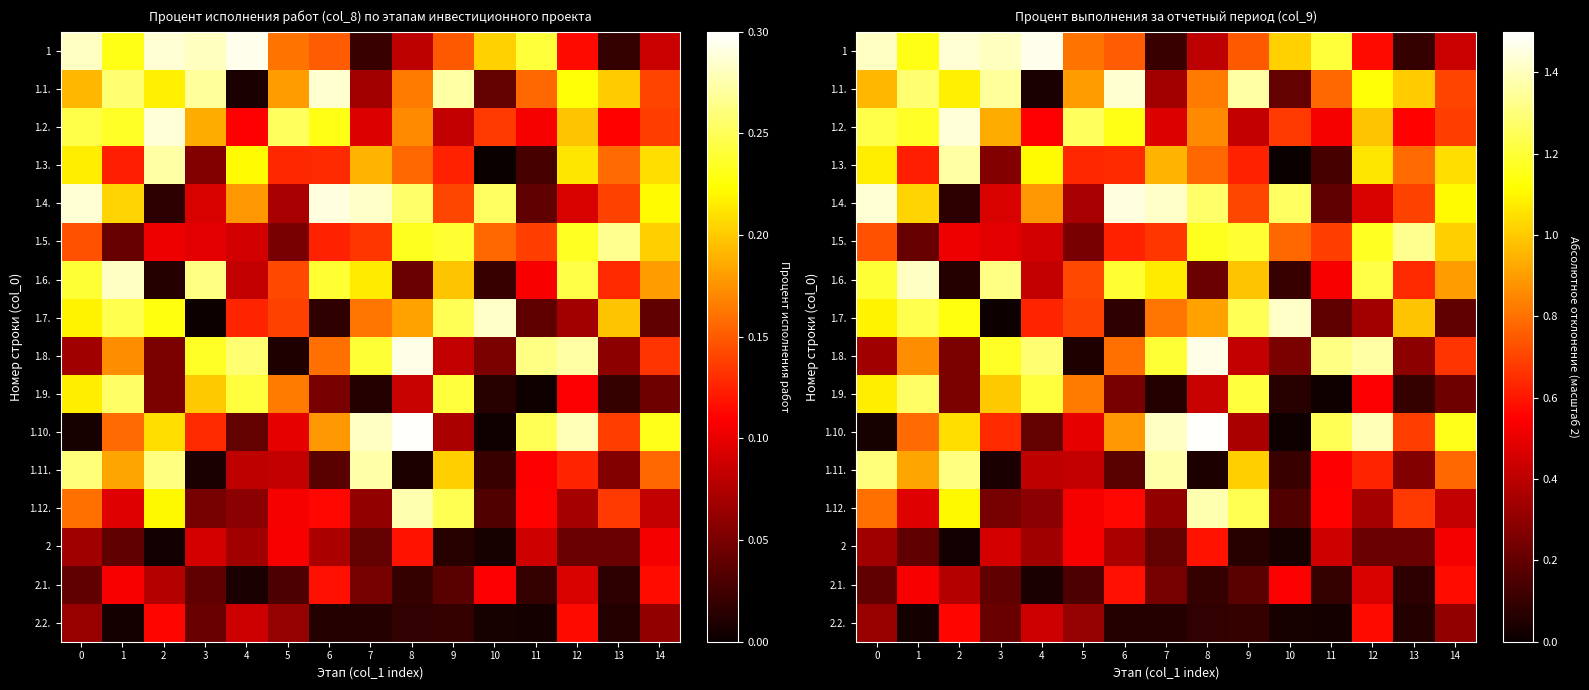

Which category has the lowest value across all series?

10